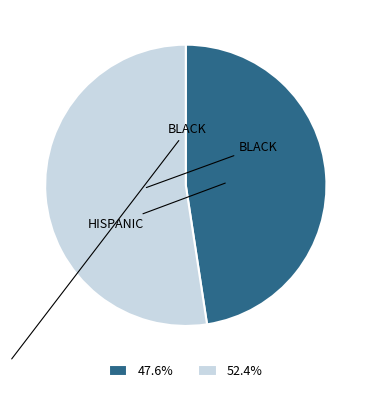

Approximately how many times larger is the value at 47.6% compared to 52.4%?

0.9